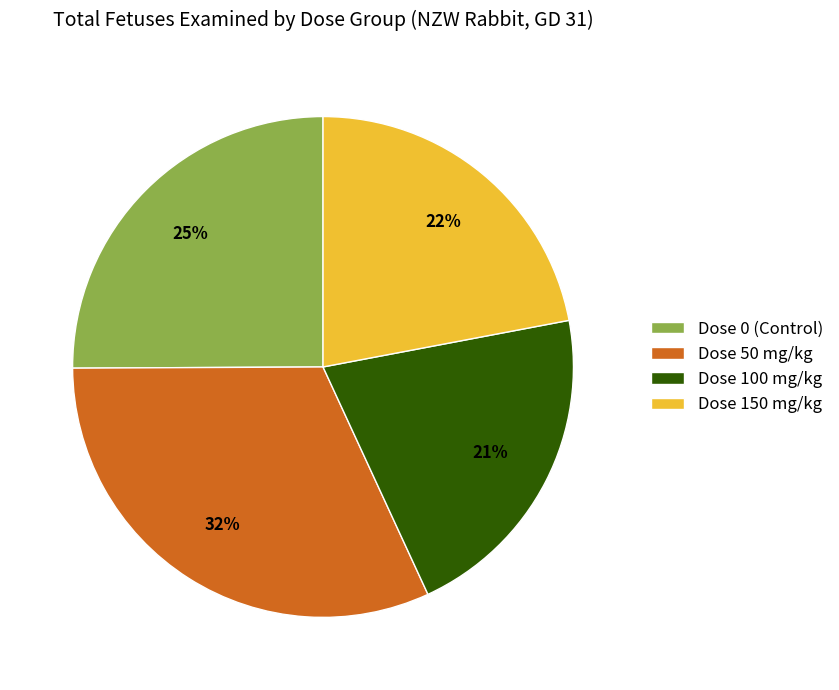

Is it true that Dose 0 (Control) is 33% of the pie?

False